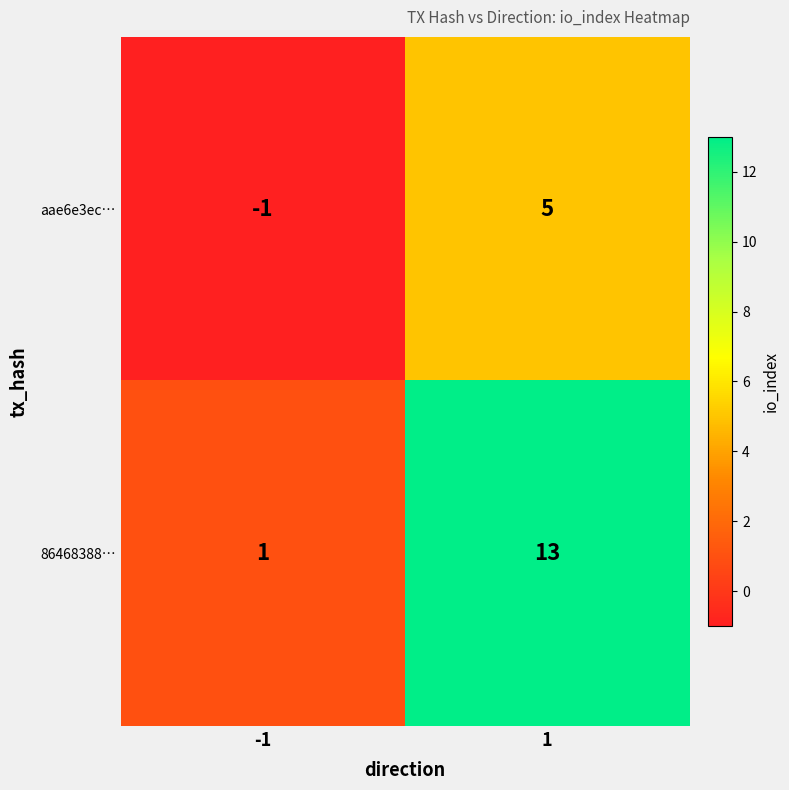

Which series changed the most between -1 and 1?

86468388…